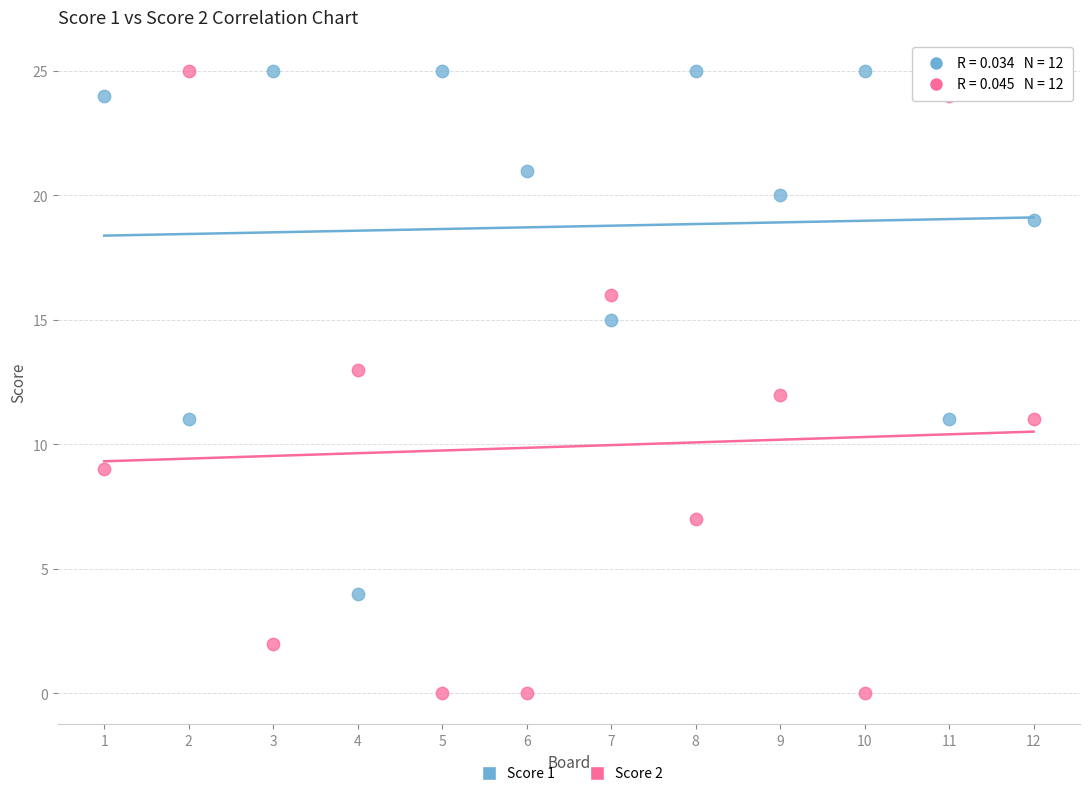

Which series reaches the minimum Y coordinate?

Score 2